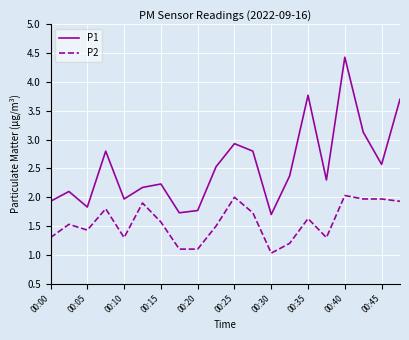

Rank the series by their average value, from highest to lowest.

P1, P2